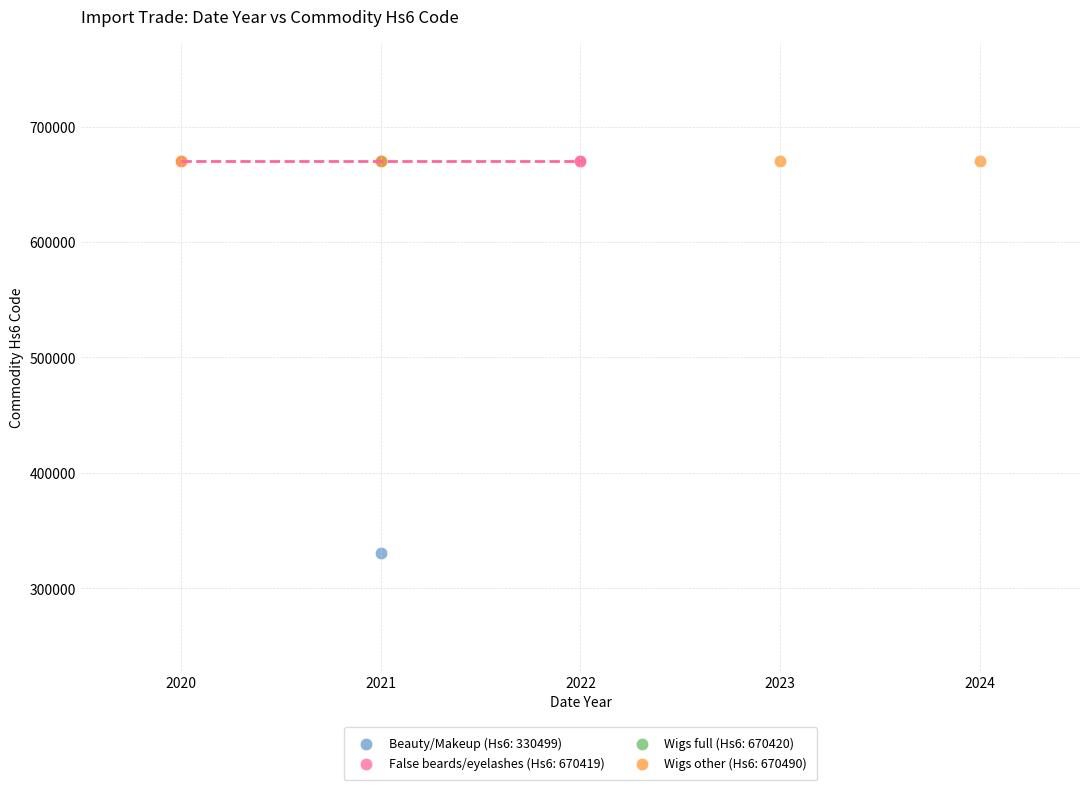

Which series reaches the minimum Y coordinate?

Beauty/Makeup (Hs6: 330499)